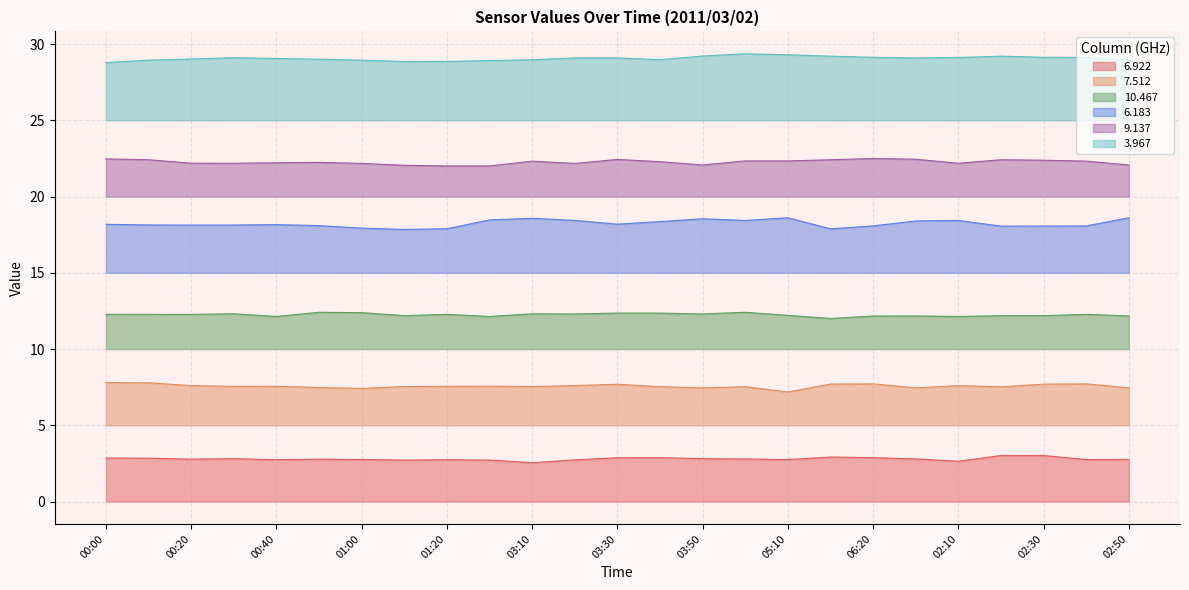

True or false: 3.967 has a value of 29.2 at 06:10.

True